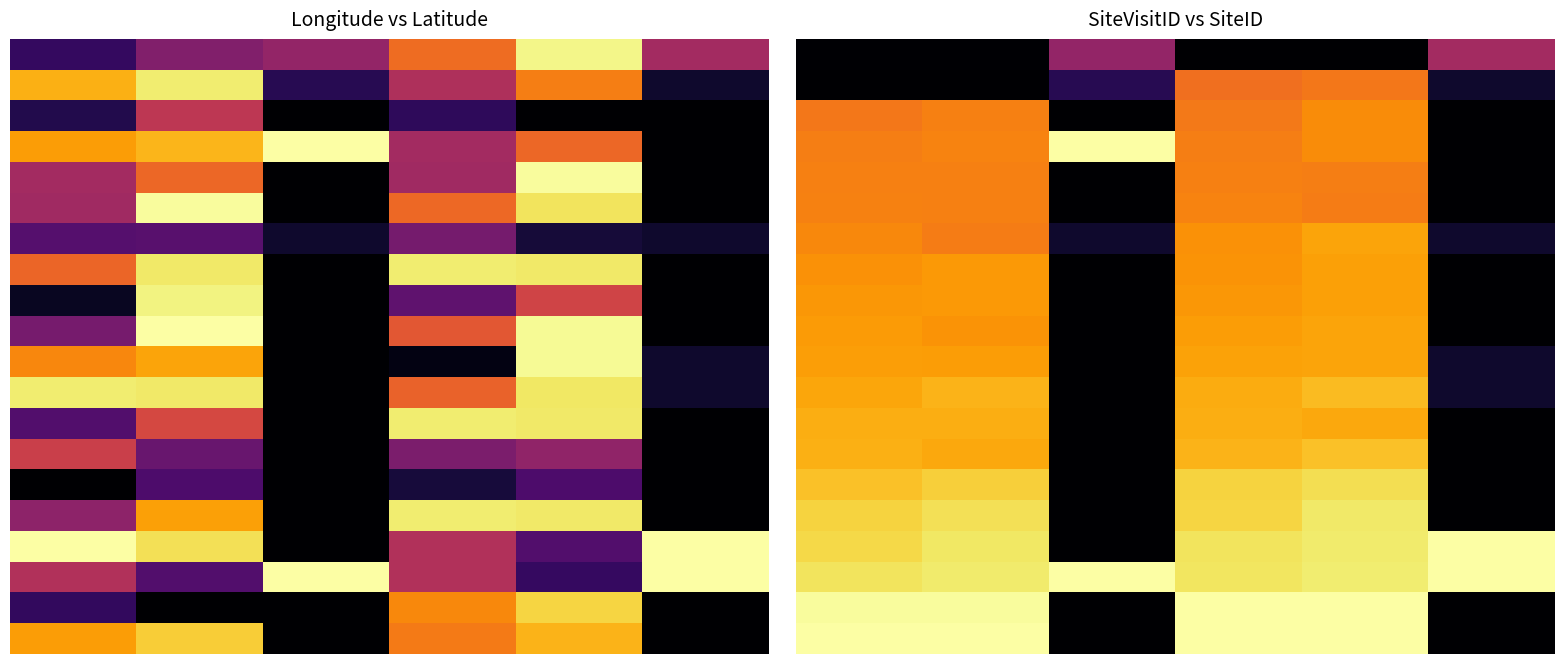

What is the average value of the 10.0 series?

0.5